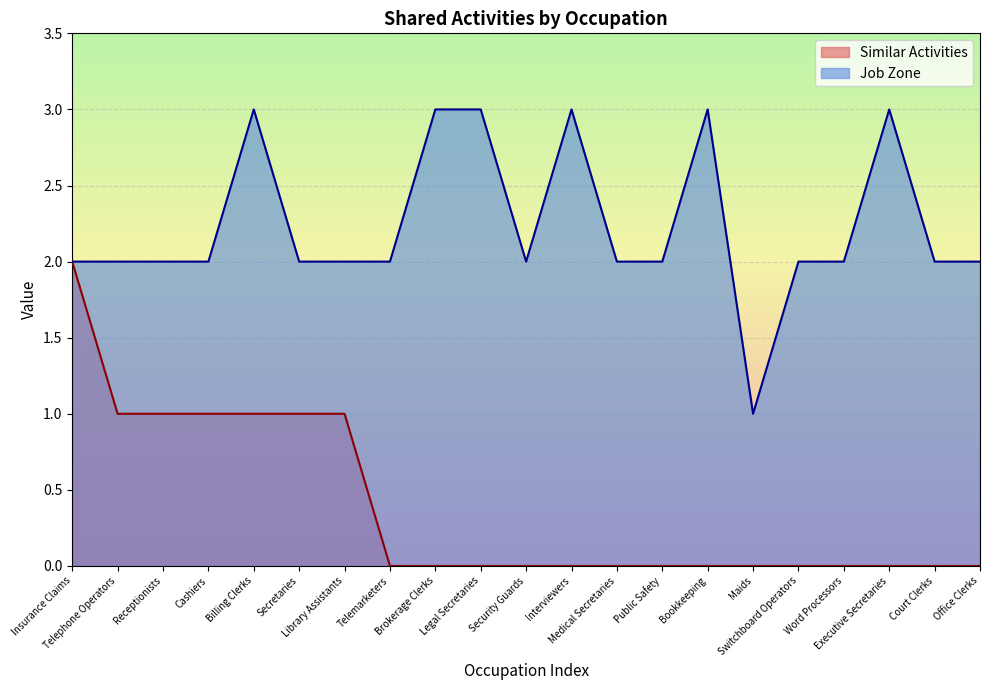

Which series has the largest total across all categories?

Job Zone